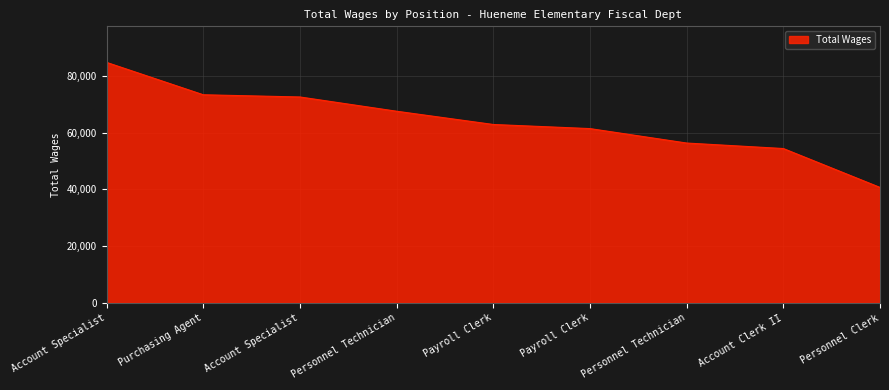

List the labels in order of value, smallest first.

Personnel Clerk, Account Clerk II, Personnel Technician, Payroll Clerk, Payroll Clerk, Personnel Technician, Account Specialist, Purchasing Agent, Account Specialist